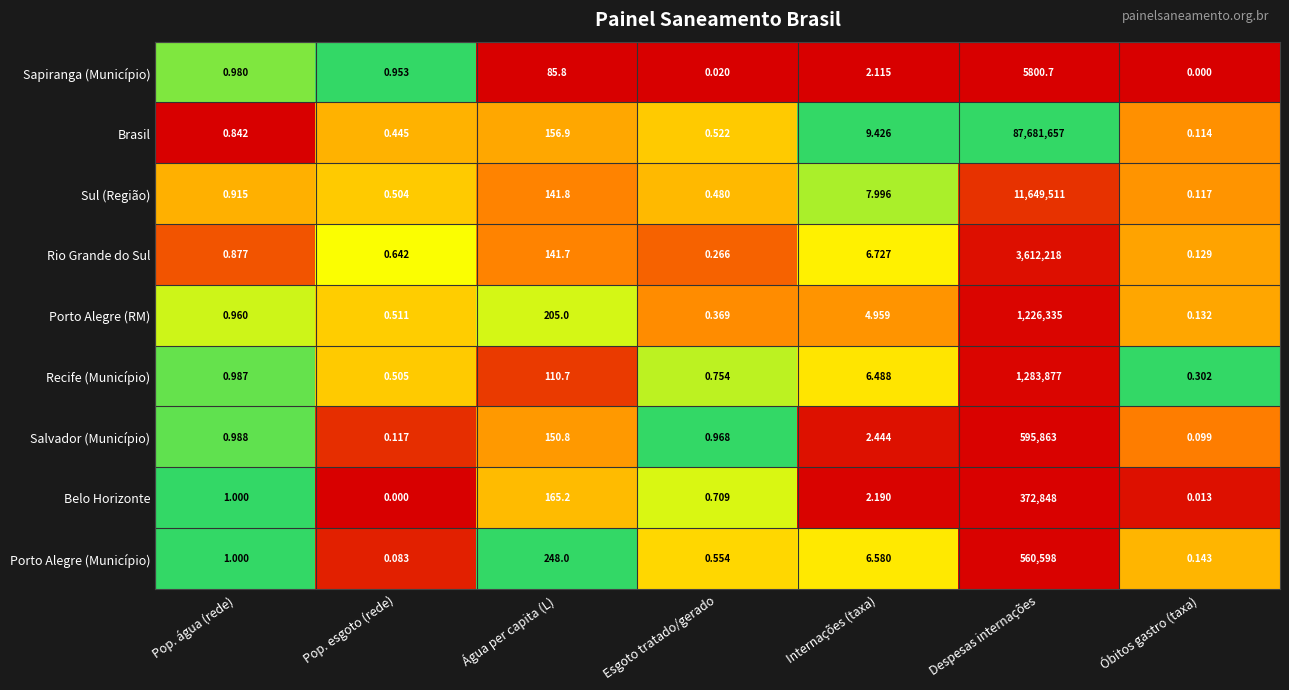

Where is Salvador (Município) nearest to the value 297931?

Água per capita (L)